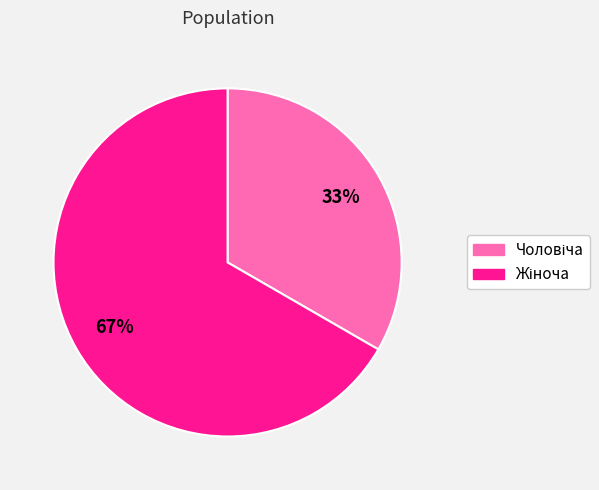

To the nearest percent, what is the average slice percentage?

50%